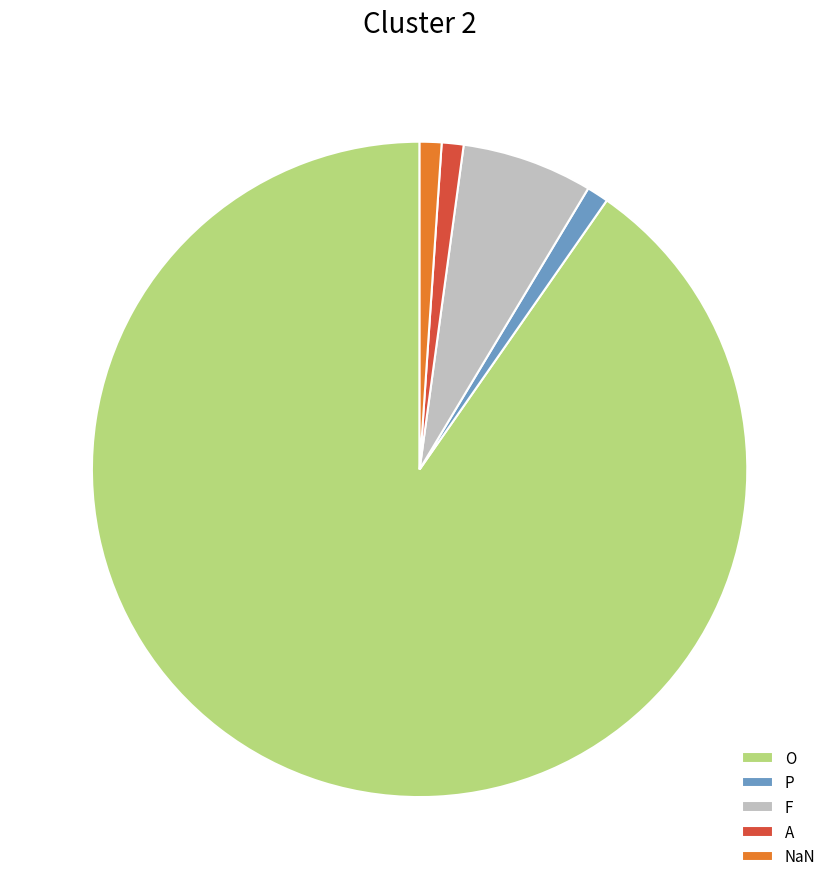

The A slice represents 1% of the pie. True or false?

True